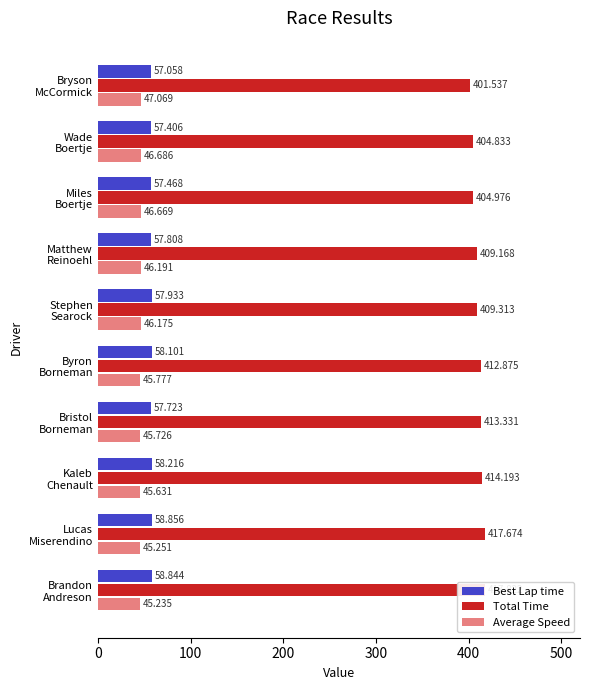

How many bars are there in each group?

3